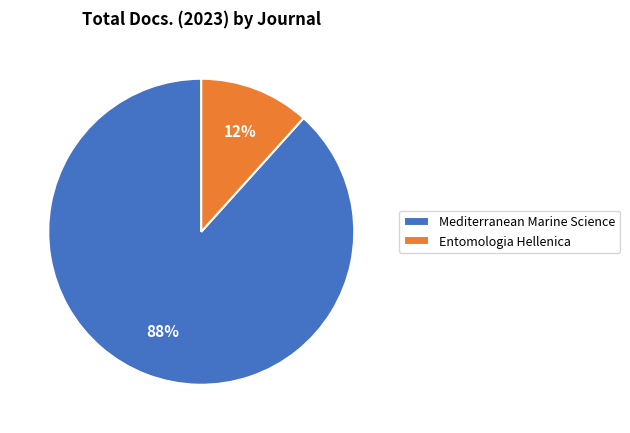

Is the sum of Mediterranean Marine Science and Entomologia Hellenica greater than half?

Yes